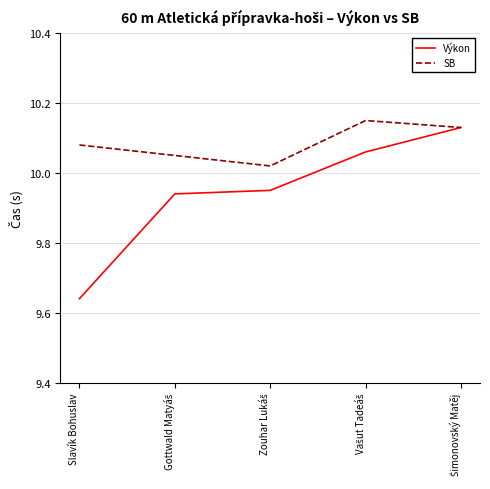

List the series in order of their peak value, highest first.

SB, Výkon